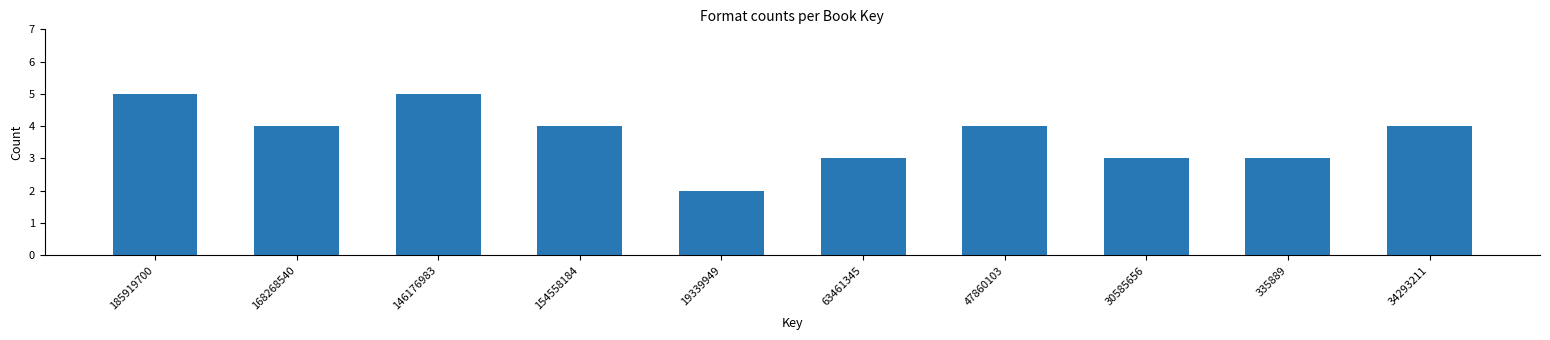

Reading left to right, list all the values displayed in this chart.

5	4	5	4	2	3	4	3	3	4